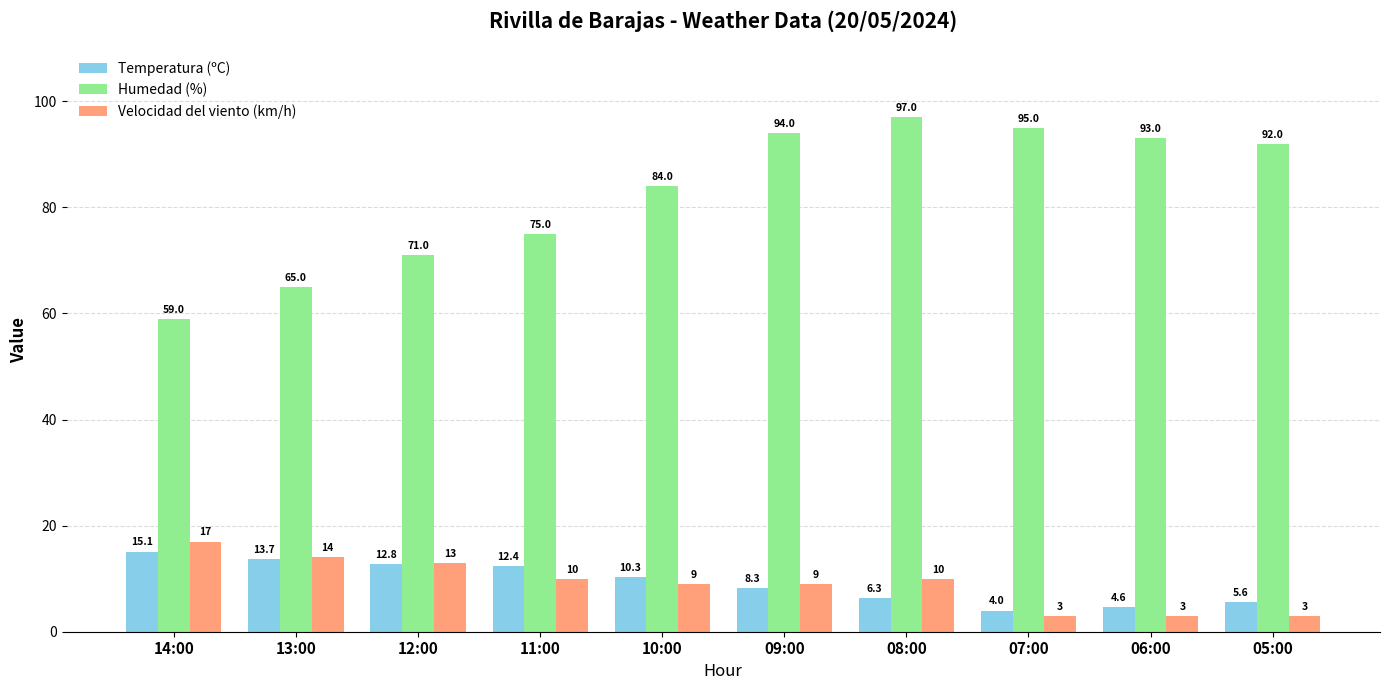

Reading right to left, list all the values displayed in this chart.

Temperatura (ºC): 05:00=5.6	06:00=4.6	07:00=4.0	08:00=6.3	09:00=8.3	10:00=10.3	11:00=12.4	12:00=12.8	13:00=13.7	14:00=15.1
Humedad (%): 05:00=92.0	06:00=93.0	07:00=95.0	08:00=97.0	09:00=94.0	10:00=84.0	11:00=75.0	12:00=71.0	13:00=65.0	14:00=59.0
Velocidad del viento (km/h): 05:00=3.0	06:00=3.0	07:00=3.0	08:00=10.0	09:00=9.0	10:00=9.0	11:00=10.0	12:00=13.0	13:00=14.0	14:00=17.0